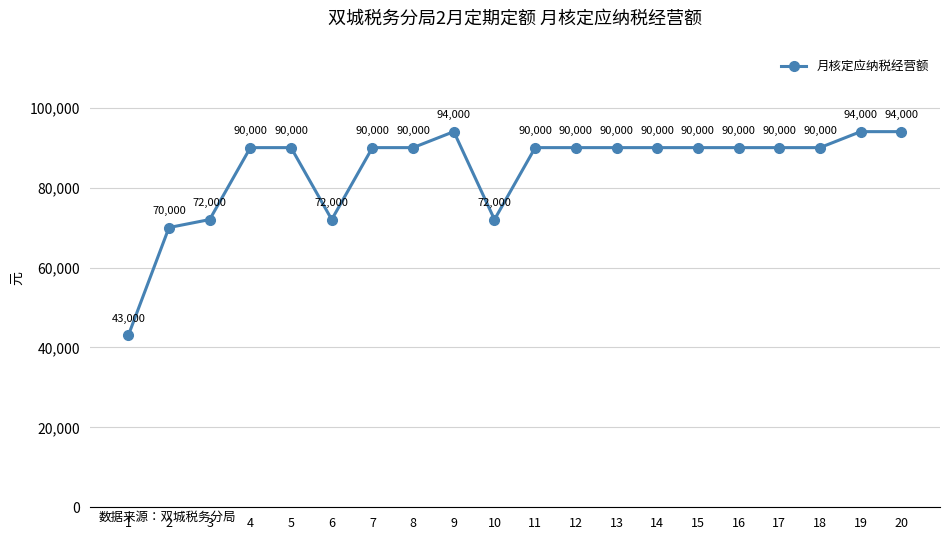

Reading left to right, transcribe all the data shown in this chart.

1=43000	2=70000	3=72000	4=90000	5=90000	6=72000	7=90000	8=90000	9=94000	10=72000	11=90000	12=90000	13=90000	14=90000	15=90000	16=90000	17=90000	18=90000	19=94000	20=94000